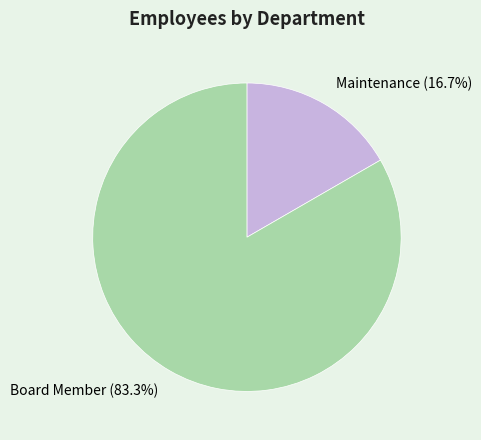

To the nearest percent, what percentage of the pie is Board Member?

83%